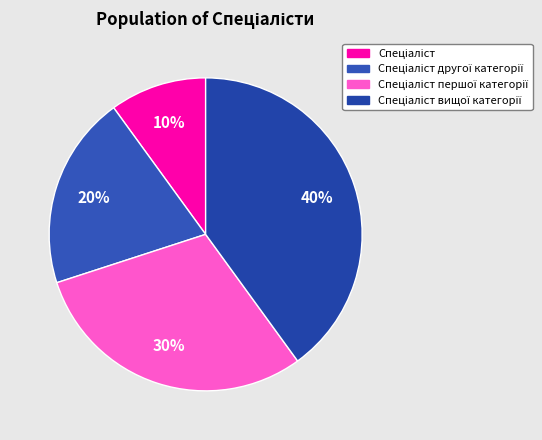

Which has a higher value, Спеціаліст or Спеціаліст першої категорії?

Спеціаліст першої категорії